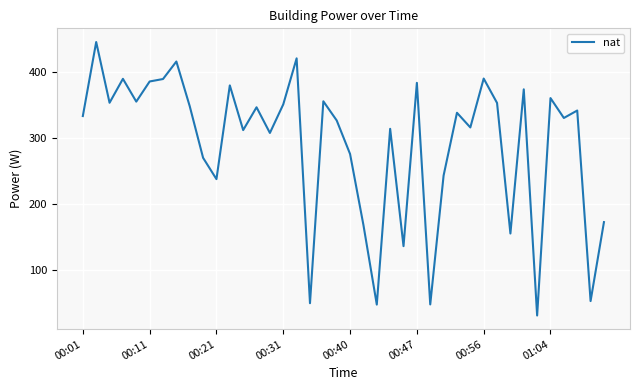

How many points are higher than both their immediate neighbors (excluding endpoints)?

14